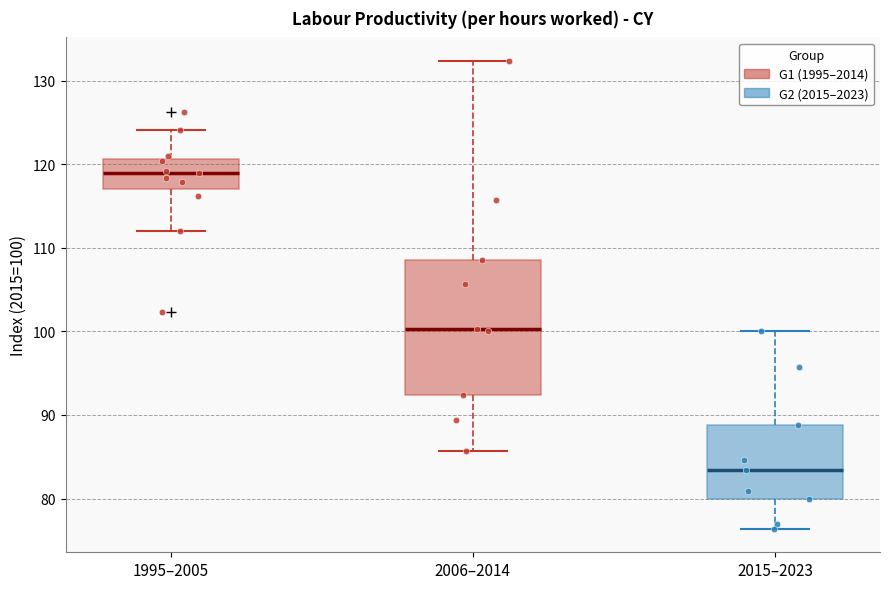

Reading left to right, read every box against the y-axis: the position of its median line, the range the box covers, and the ends of its whiskers. The values are not printed on the chart, so give them approximately, as read against the axis.

1995–2005: median 119, box 117 to 121, whiskers 112 to 124
2006–2014: median 100, box 92 to 109, whiskers 86 to 132
2015–2023: median 83, box 80 to 89, whiskers 76 to 100